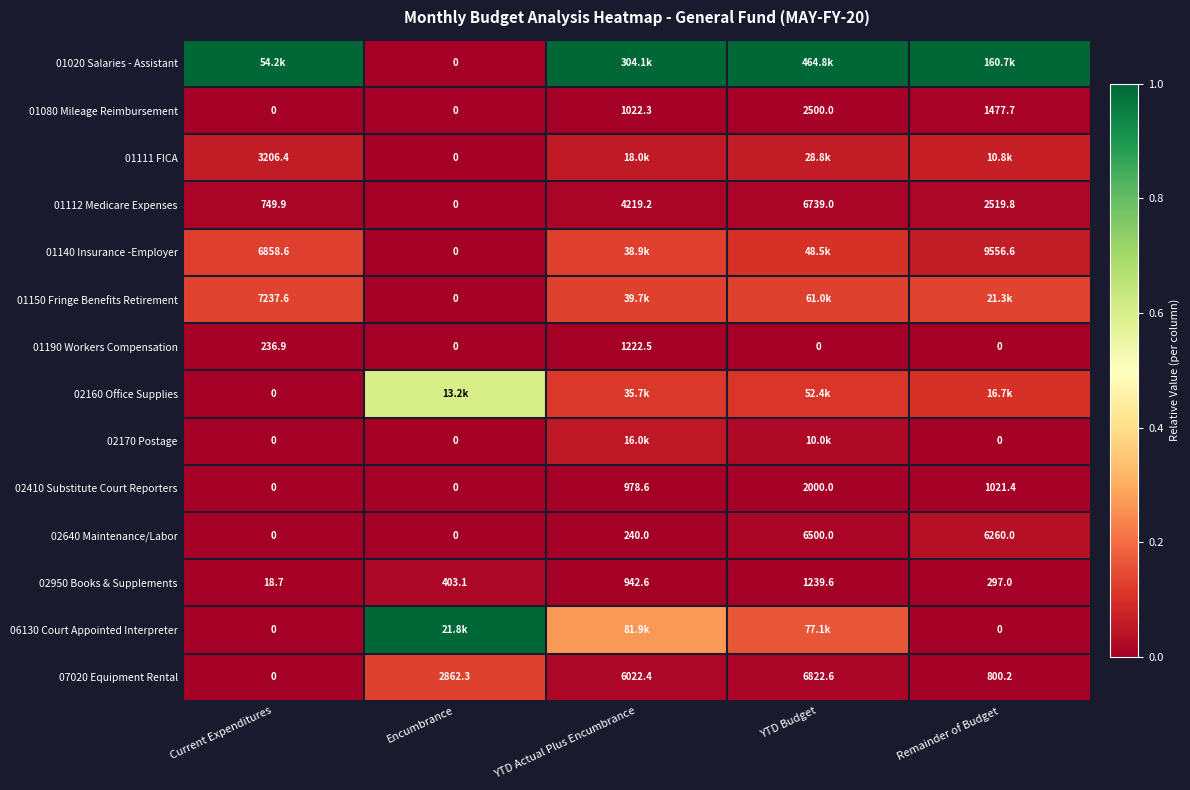

List the labels in order of 01112 Medicare Expenses value, smallest first.

Encumbrance, Current Expenditures, Remainder of Budget, YTD Actual Plus Encumbrance, YTD Budget